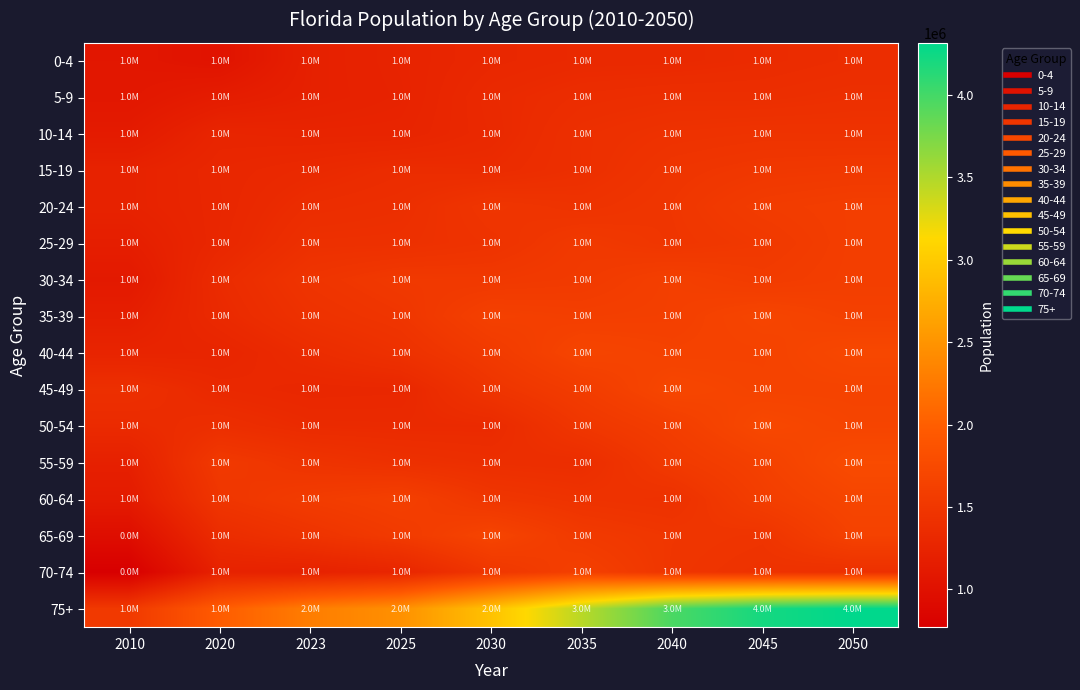

What is the total value across all series at 2030?

24698494